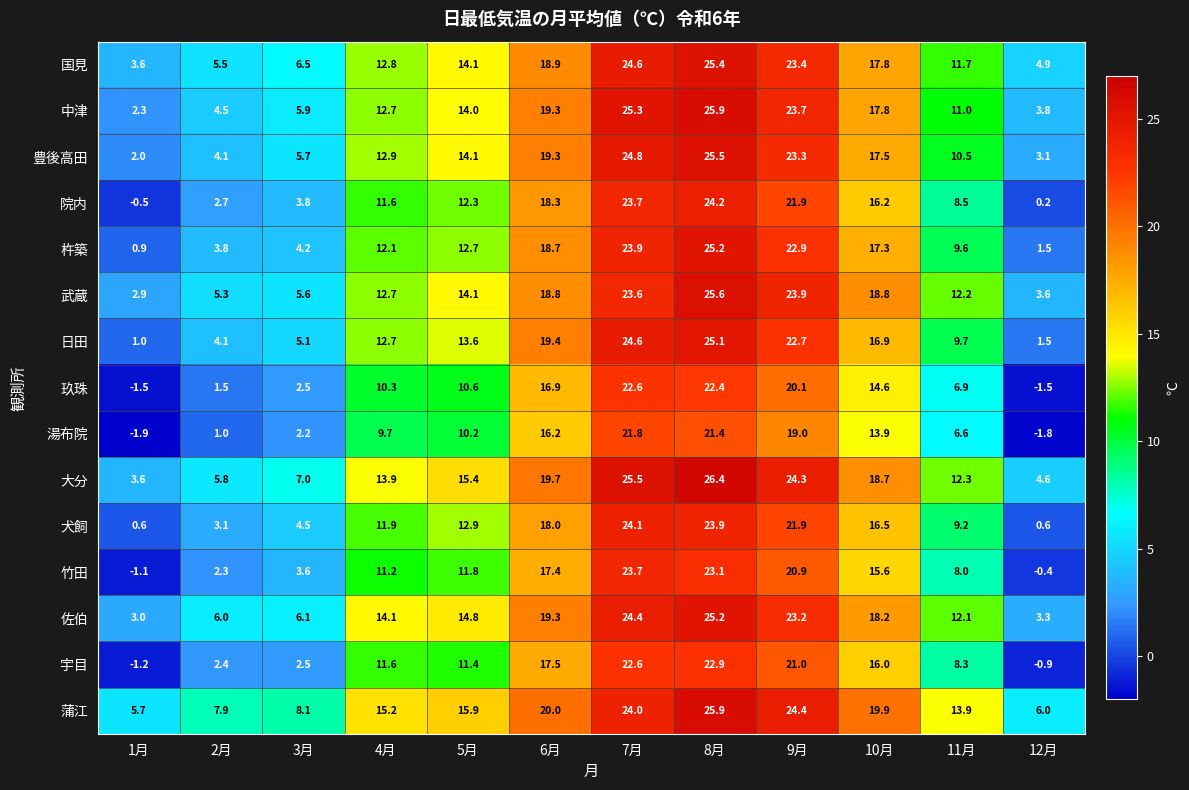

How many values in the 国見 series are below 14?

6